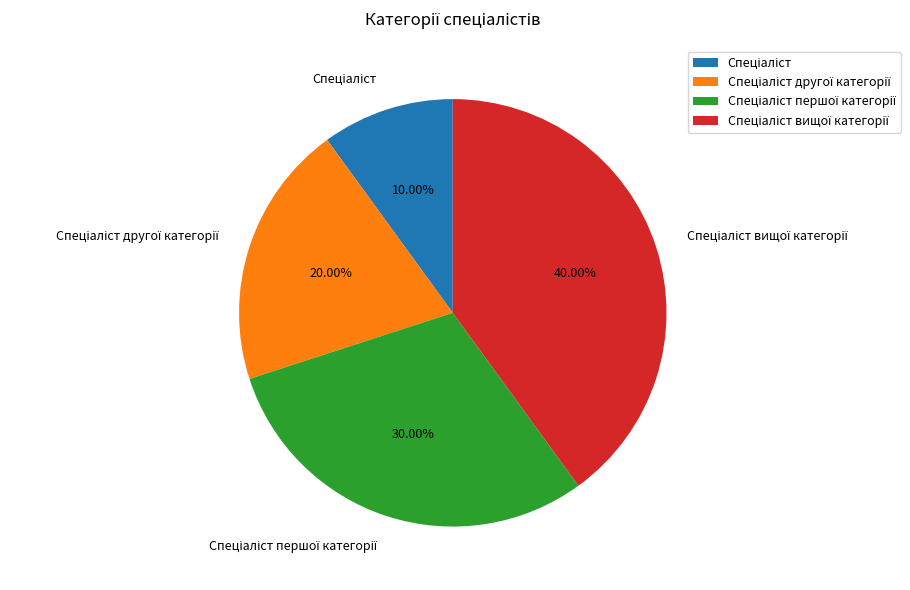

Does any single category account for the majority?

No